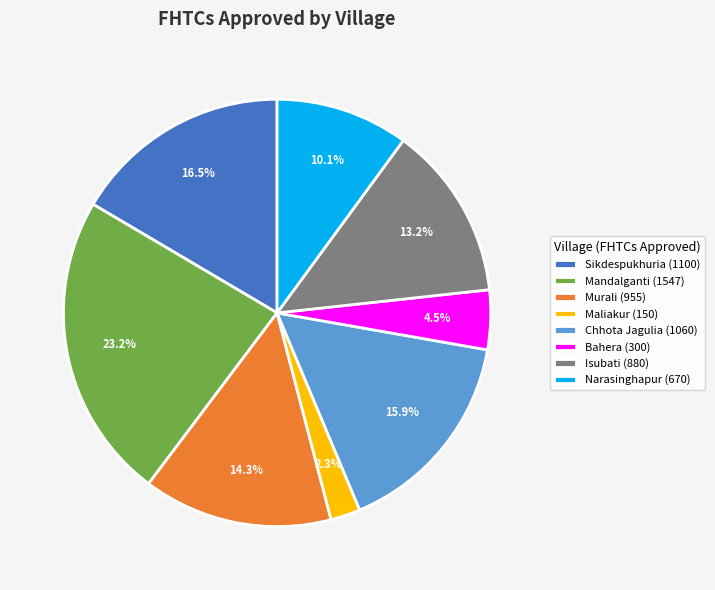

What is the smallest slice in the pie chart?

Maliakur